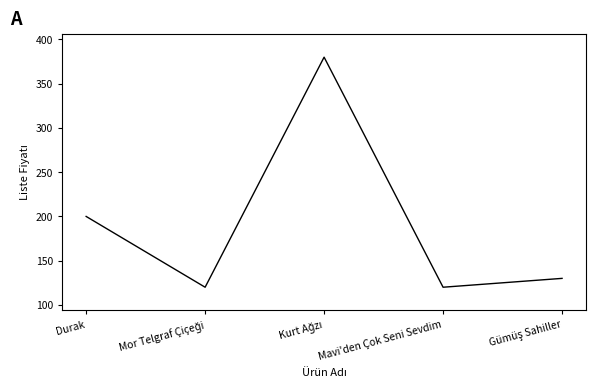

How many series are shown in this chart?

1